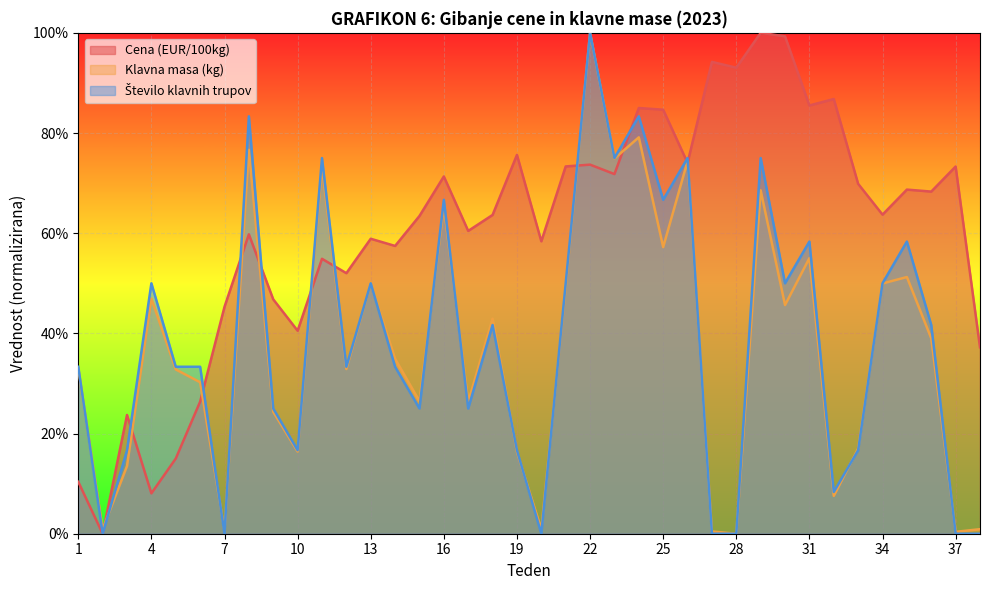

At which category is the sum across all series the highest?

22